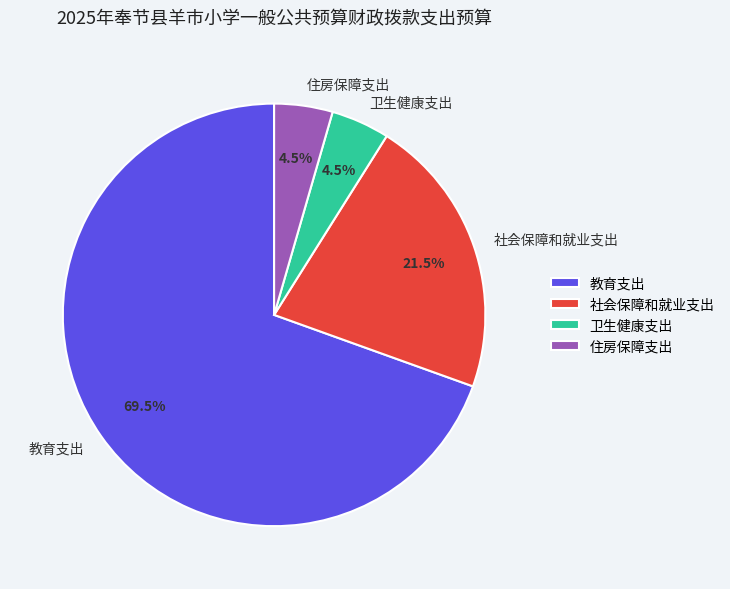

What percentage do 卫生健康支出 and 社会保障和就业支出 together represent?

26.0%